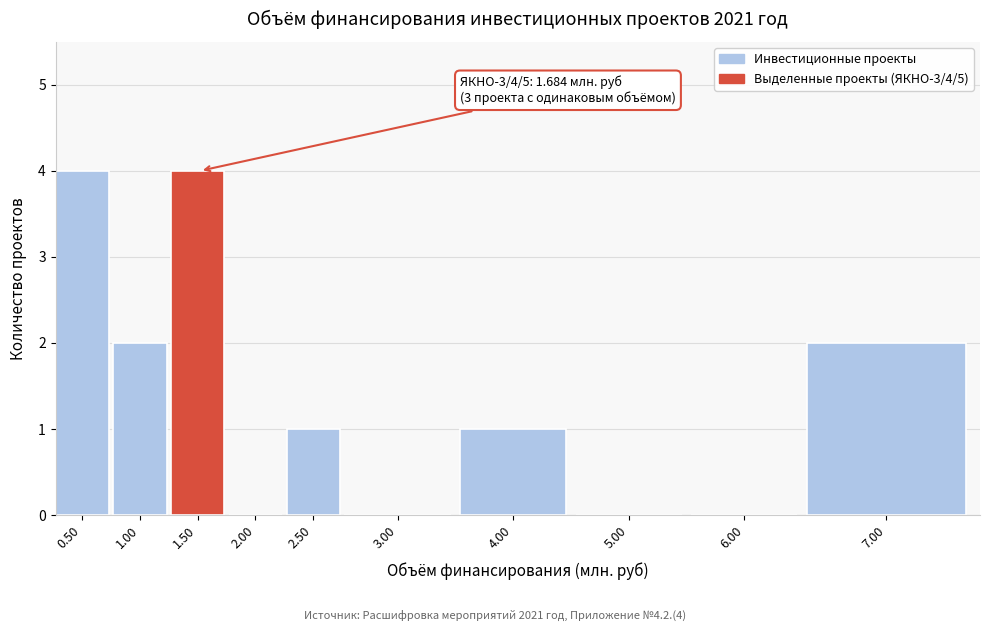

Reading left to right, what are all the values shown in this chart?

0.50=4	1.00=2	1.50=4	2.00=0	2.50=1	3.00=0	4.00=1	5.00=0	6.00=0	7.00=2